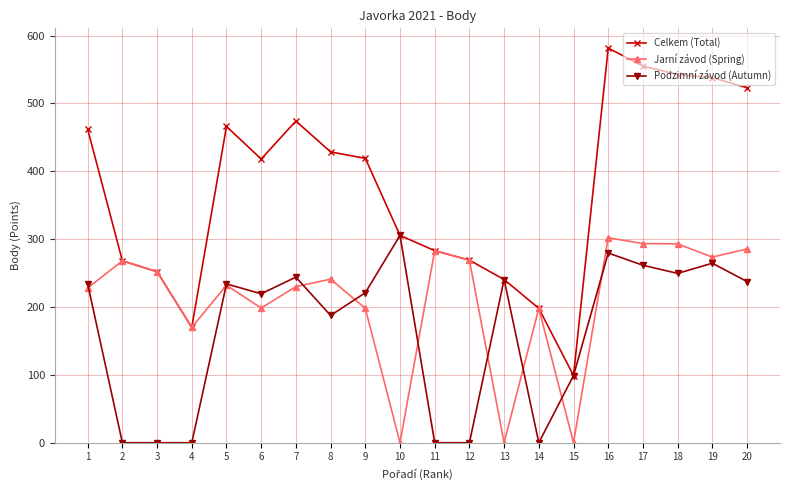

Where is the first local minimum for Jarní závod (Spring)?

4